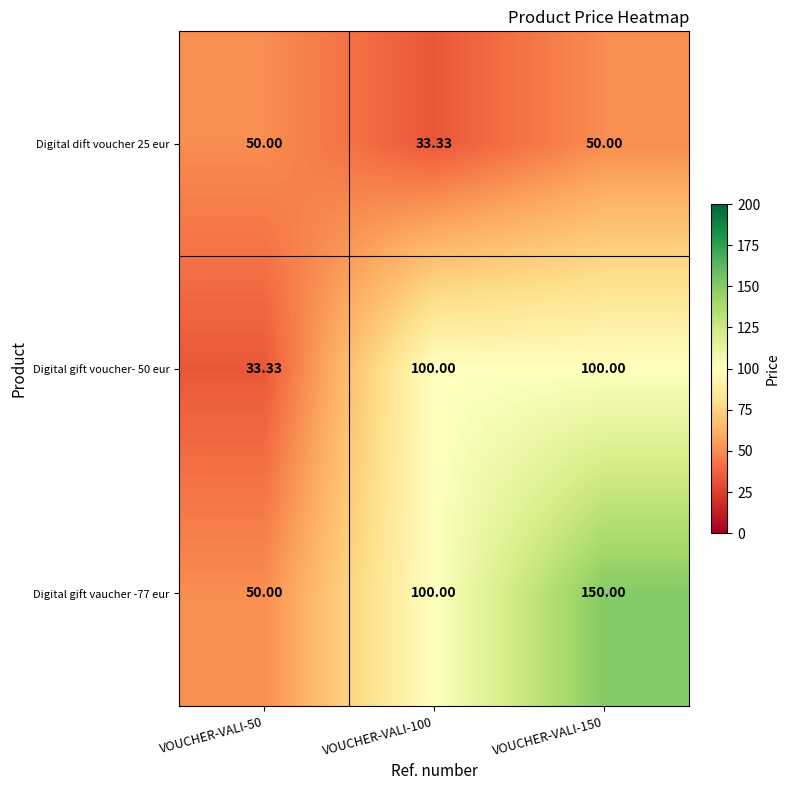

What is the total value across all series at VOUCHER-VALI-150?

300.0